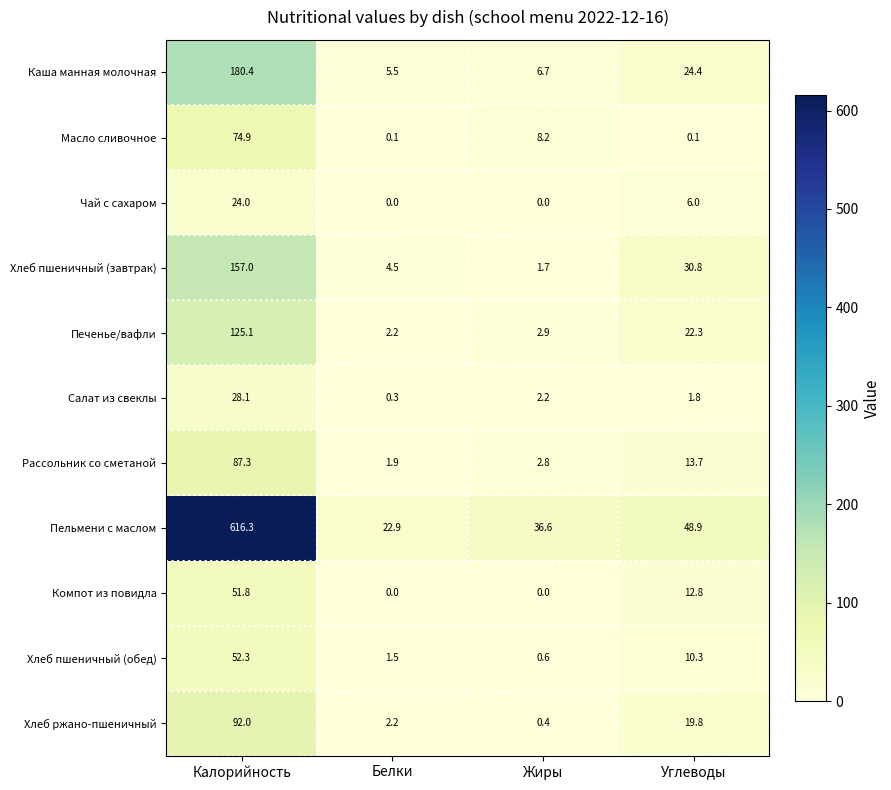

At which category is the sum across all series the highest?

Калорийность